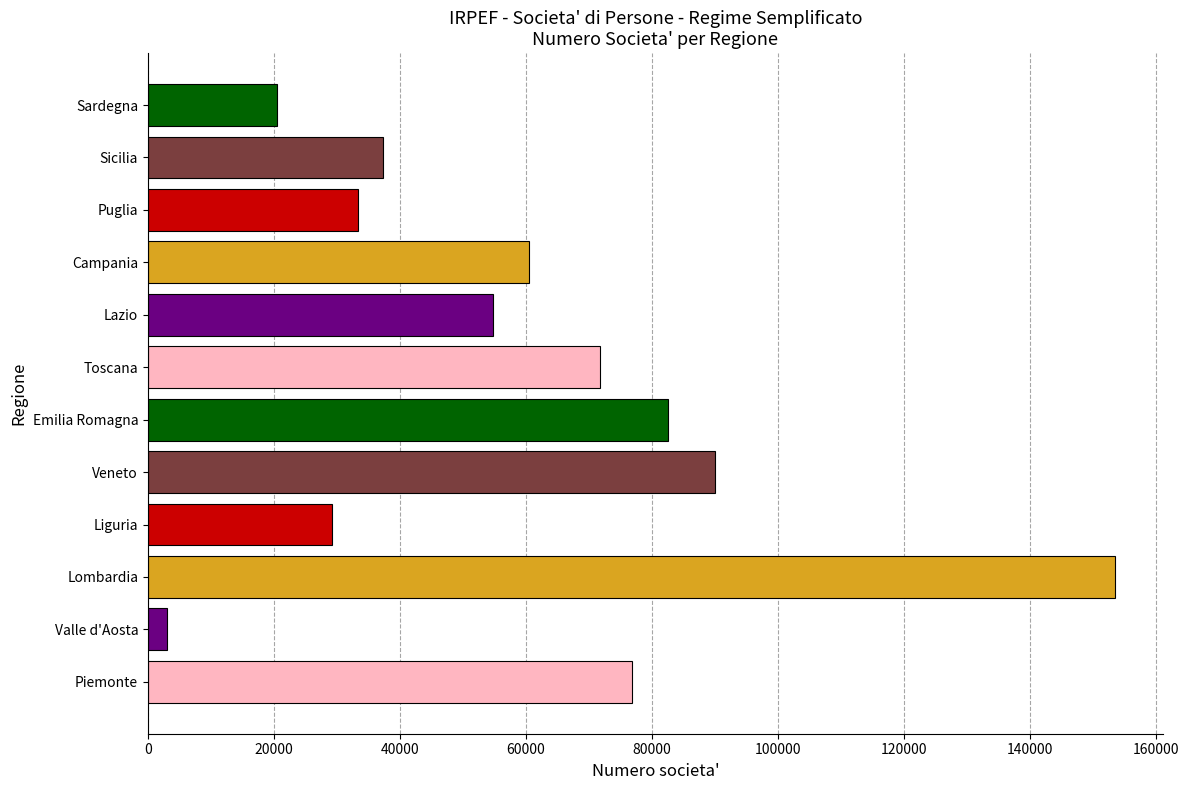

Reading top to bottom, what are all the values shown in this chart?

Sardegna=20538	Sicilia=37348	Puglia=33301	Campania=60481	Lazio=54745	Toscana=71735	Emilia Romagna=82464	Veneto=90044	Liguria=29175	Lombardia=153406	Valle d'Aosta=3091	Piemonte=76892